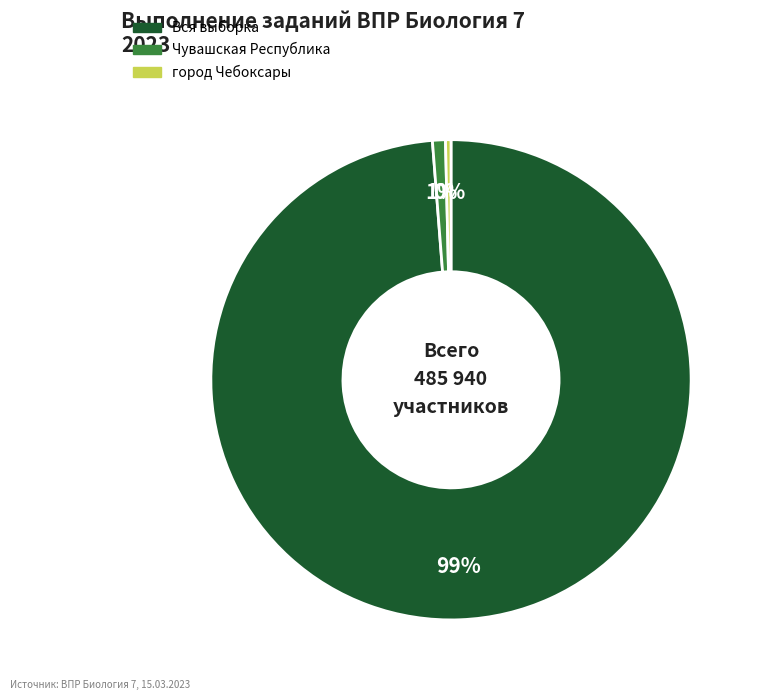

Which category has the smallest portion of the pie?

город Чебоксары